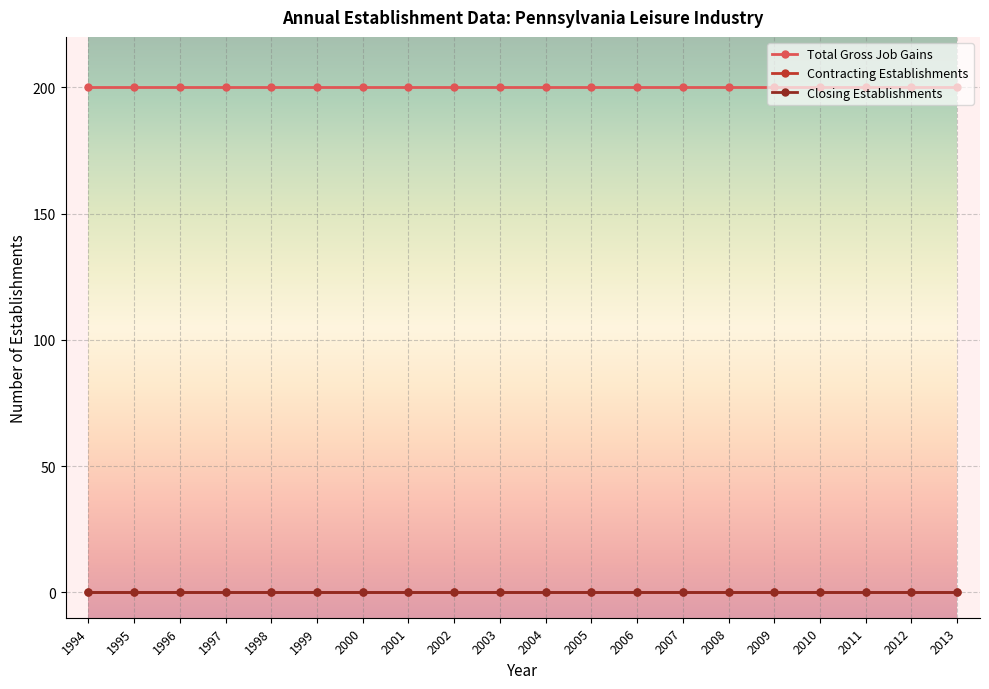

True or false: Contracting Establishments and Closing Establishments intersect in this chart.

False